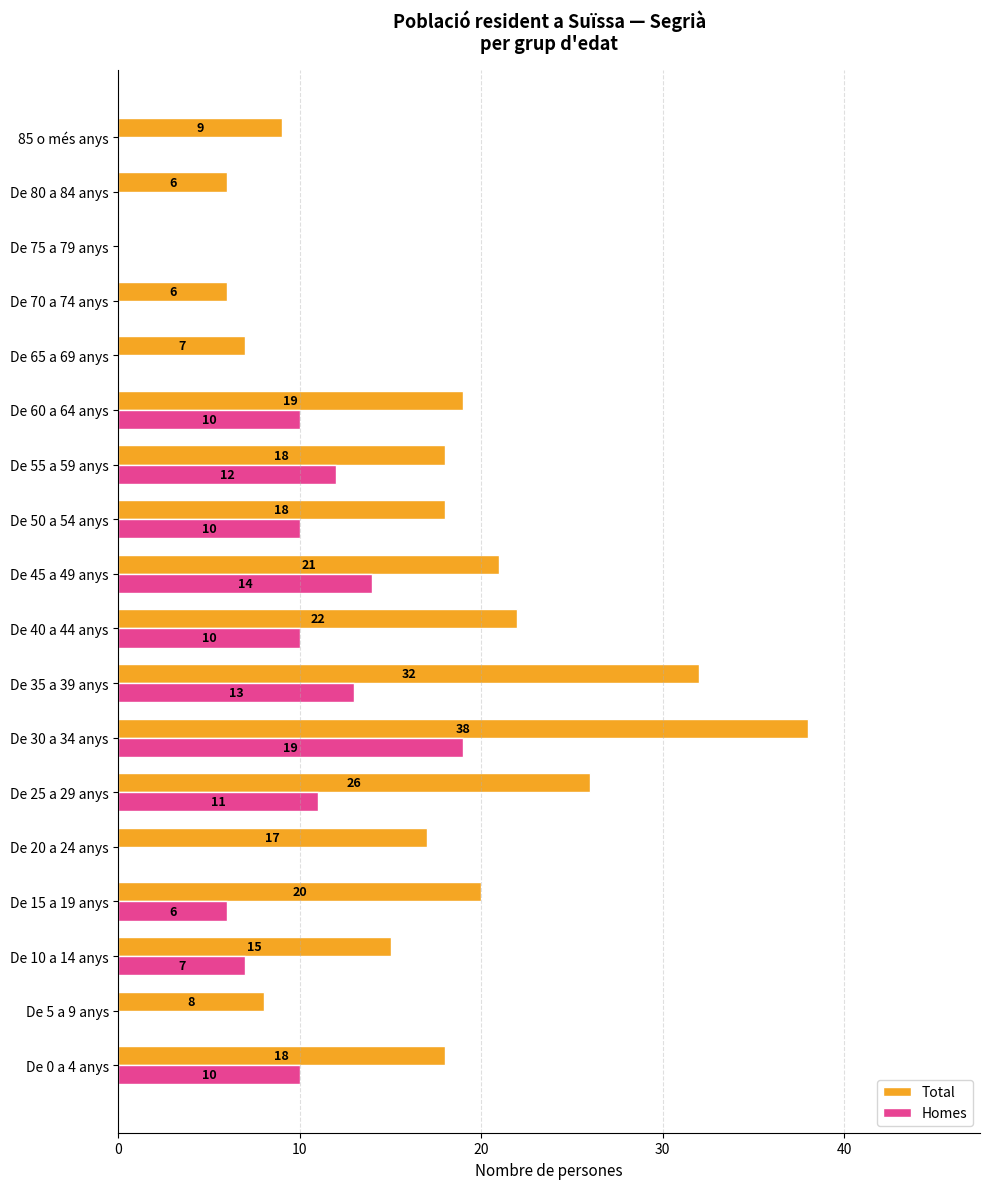

Which series has the largest total across all categories?

Total